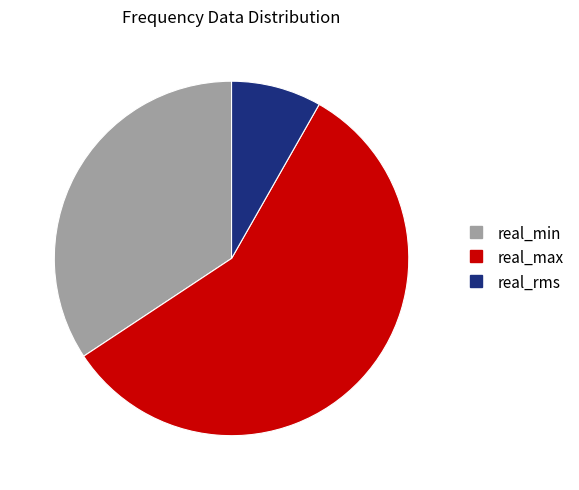

Does any single category account for the majority?

Yes